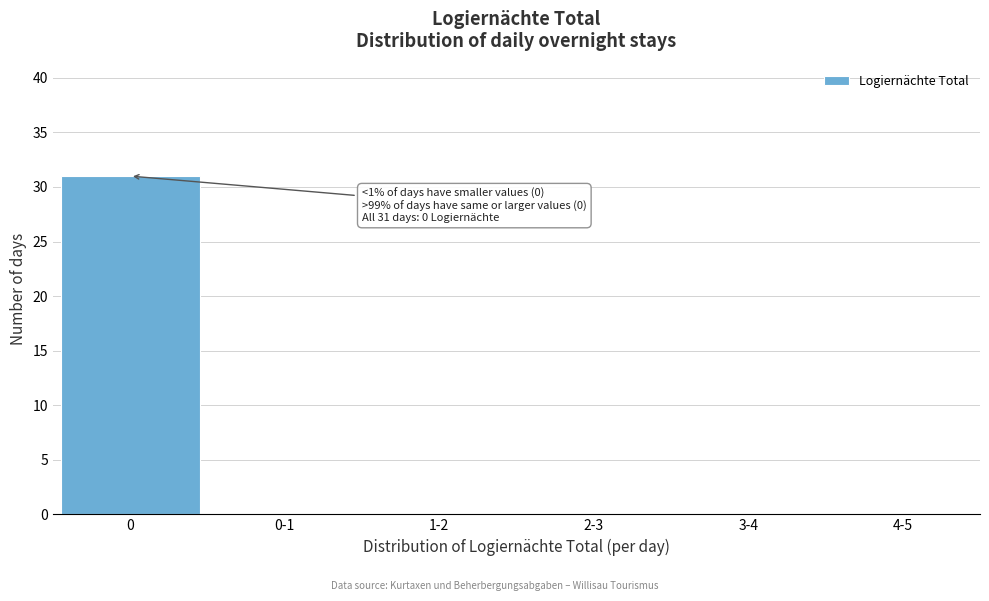

Reading left to right, transcribe all the data shown in this chart.

0=31	0-1=0	1-2=0	2-3=0	3-4=0	4-5=0